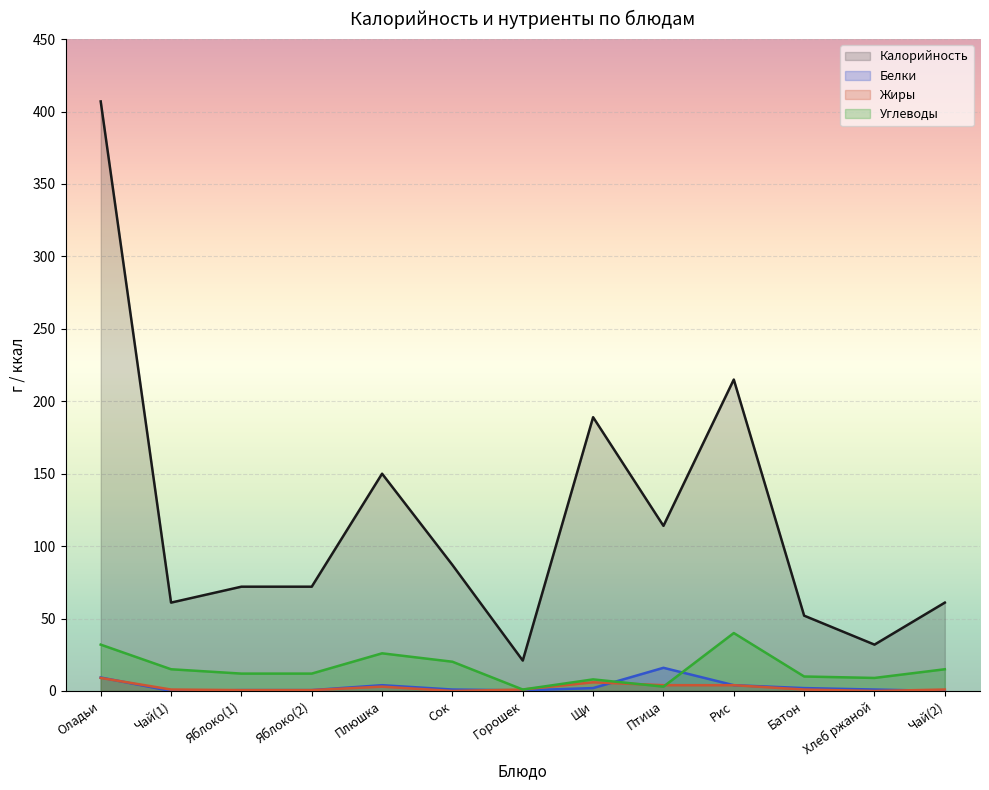

True or false: Углеводы and Белки intersect in this chart.

True